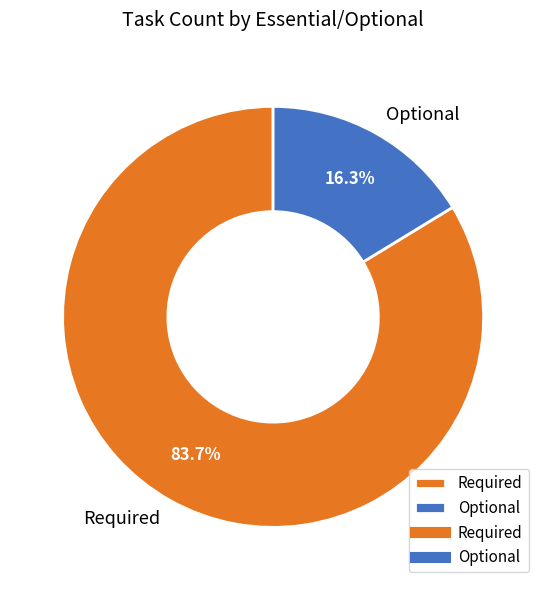

True or false: Optional accounts for 4% of the total.

False